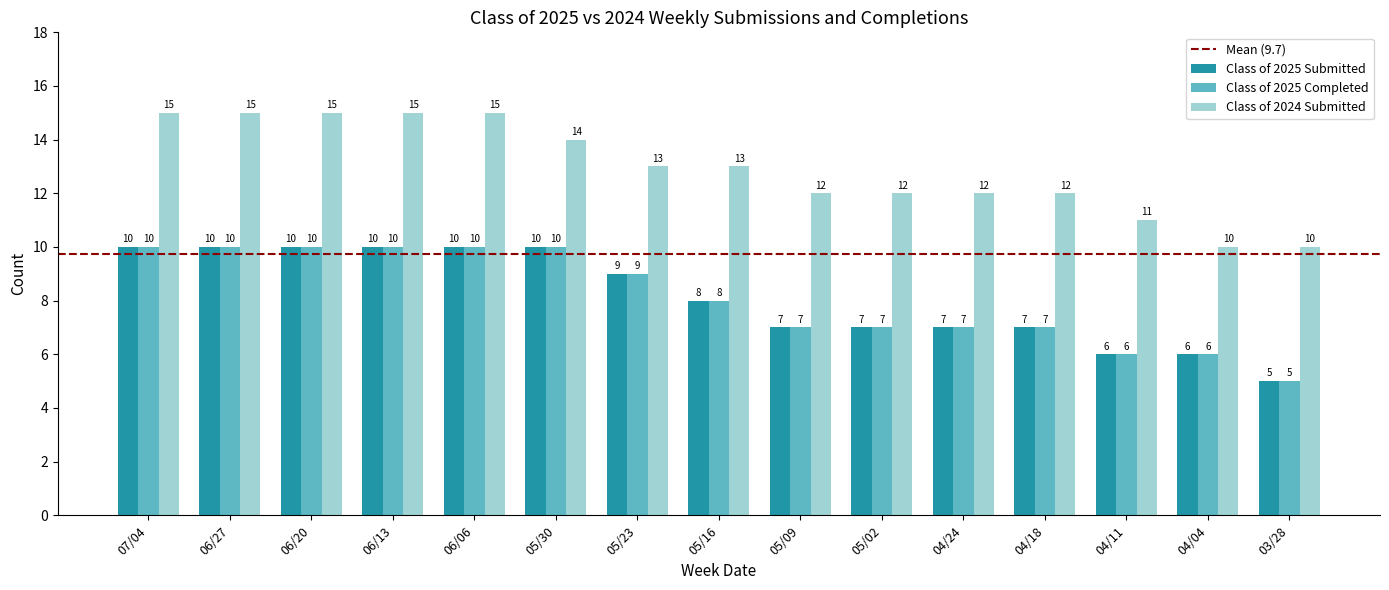

Reading left to right, what are all the values shown in this chart?

Class of 2025 Submitted: 10	10	10	10	10	10	9	8	7	7	7	7	6	6	5
Class of 2025 Completed: 10	10	10	10	10	10	9	8	7	7	7	7	6	6	5
Class of 2024 Submitted: 15	15	15	15	15	14	13	13	12	12	12	12	11	10	10